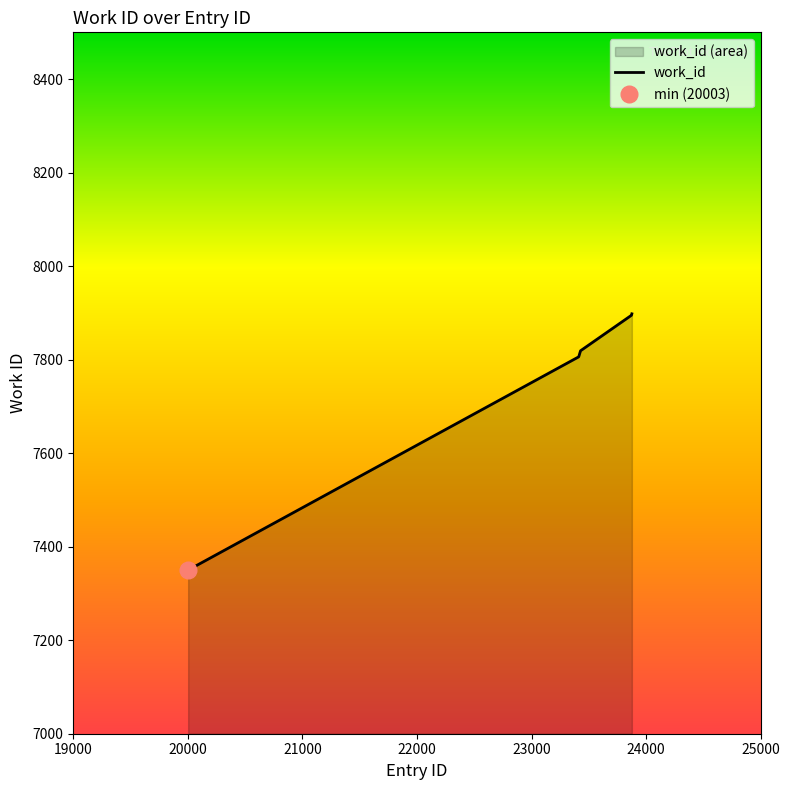

What is the lowest value of the work_id series?

7350